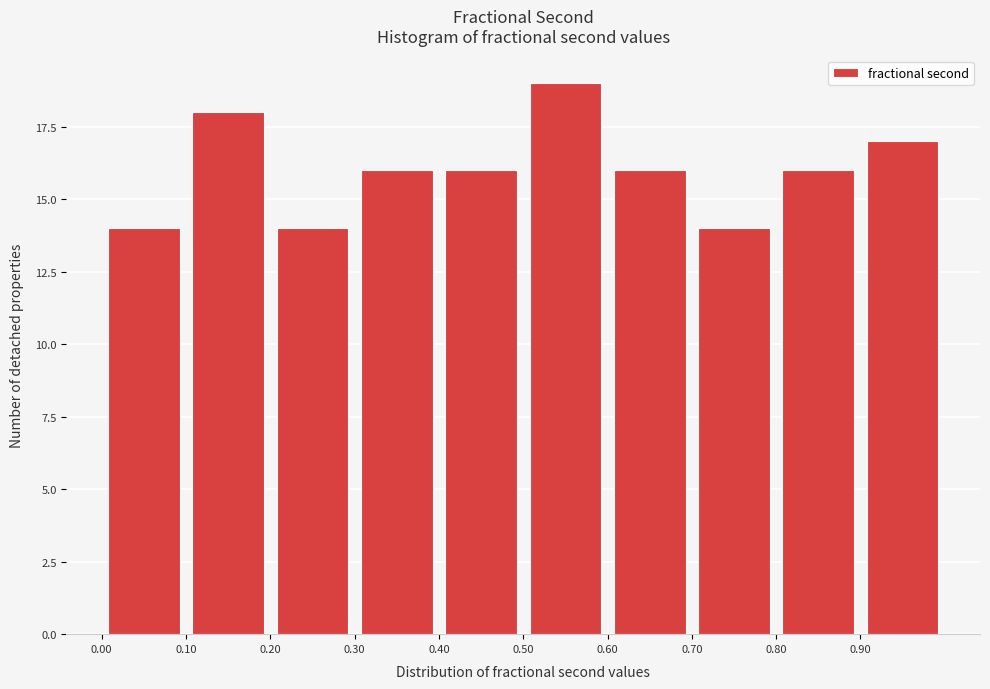

What is the height of the bar covering 0.5 to 0.6 on the x-axis? The values are not printed on the chart, so give them approximately, as read against the axis.

19